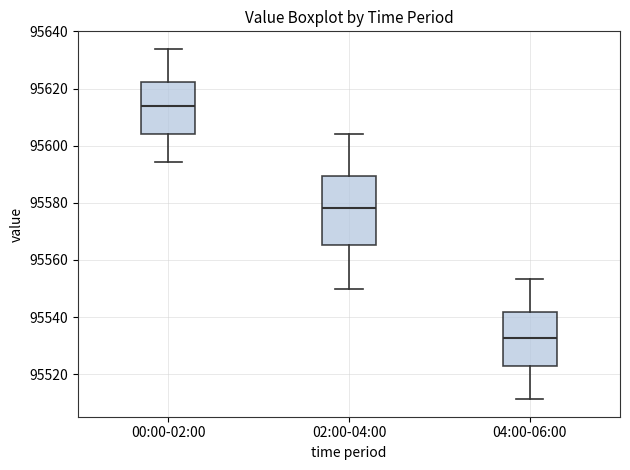

Which box has the lowest median line?

04:00-06:00